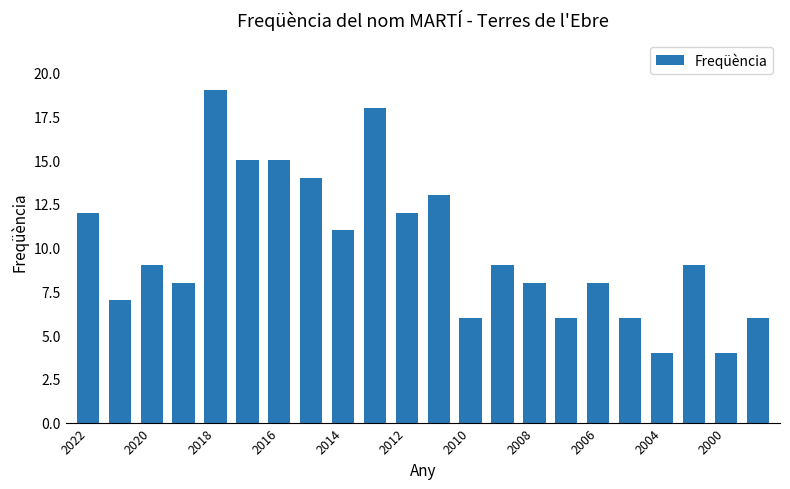

What is the value of the 1st bar from the left?

12